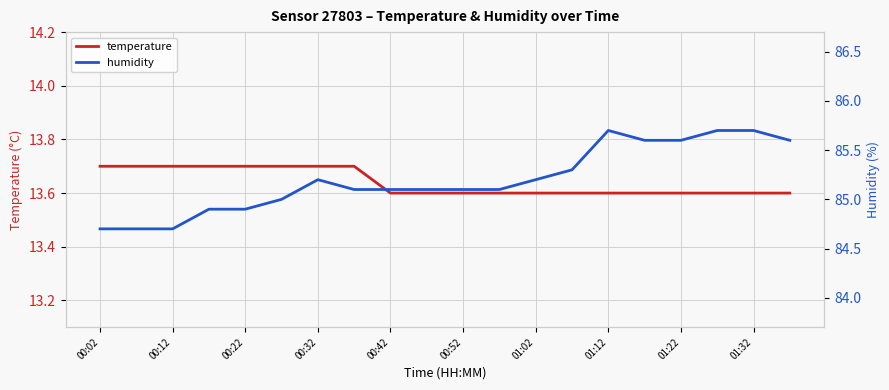

What is the maximum value for temperature?

13.7